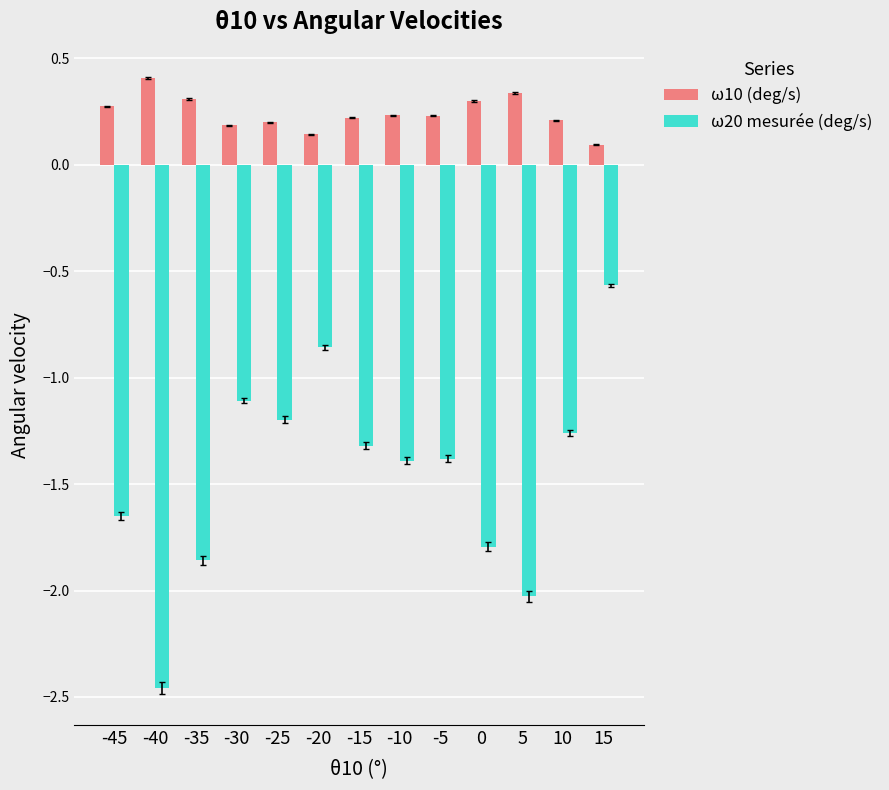

Which category has the highest value in the ω10 (deg/s) series?

-40